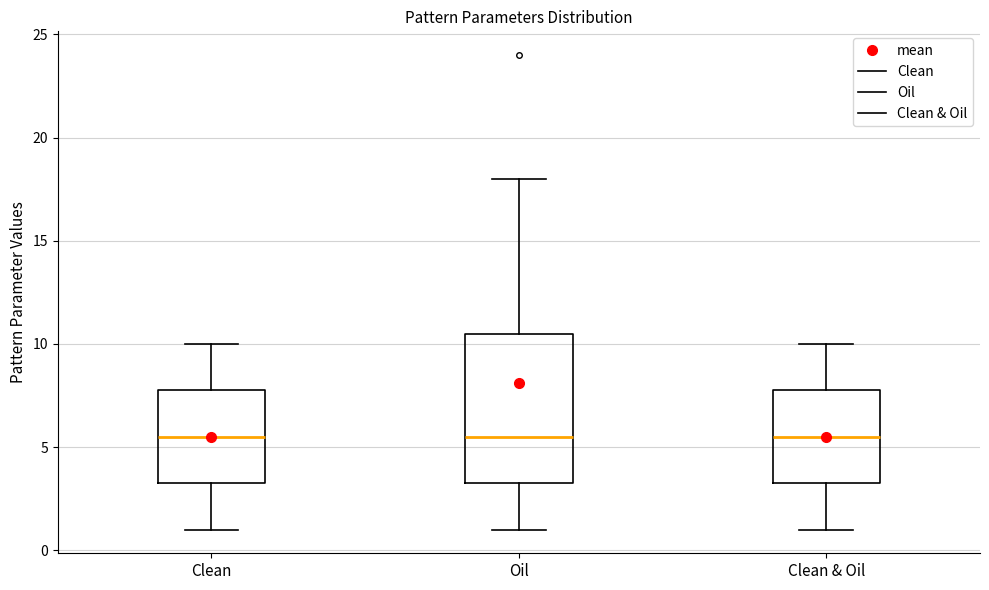

Reading left to right, transcribe this box plot: for each box, give where its median line is, the range the box spans, and where its two whiskers end, as read against the y-axis. The values are not printed on the chart, so give them approximately, as read against the axis.

Clean: median 5.5, box 3.5 to 8.0, whiskers 1.0 to 10.0
Oil: median 5.5, box 3.5 to 10.5, whiskers 1.0 to 18.0
Clean & Oil: median 5.5, box 3.5 to 8.0, whiskers 1.0 to 10.0